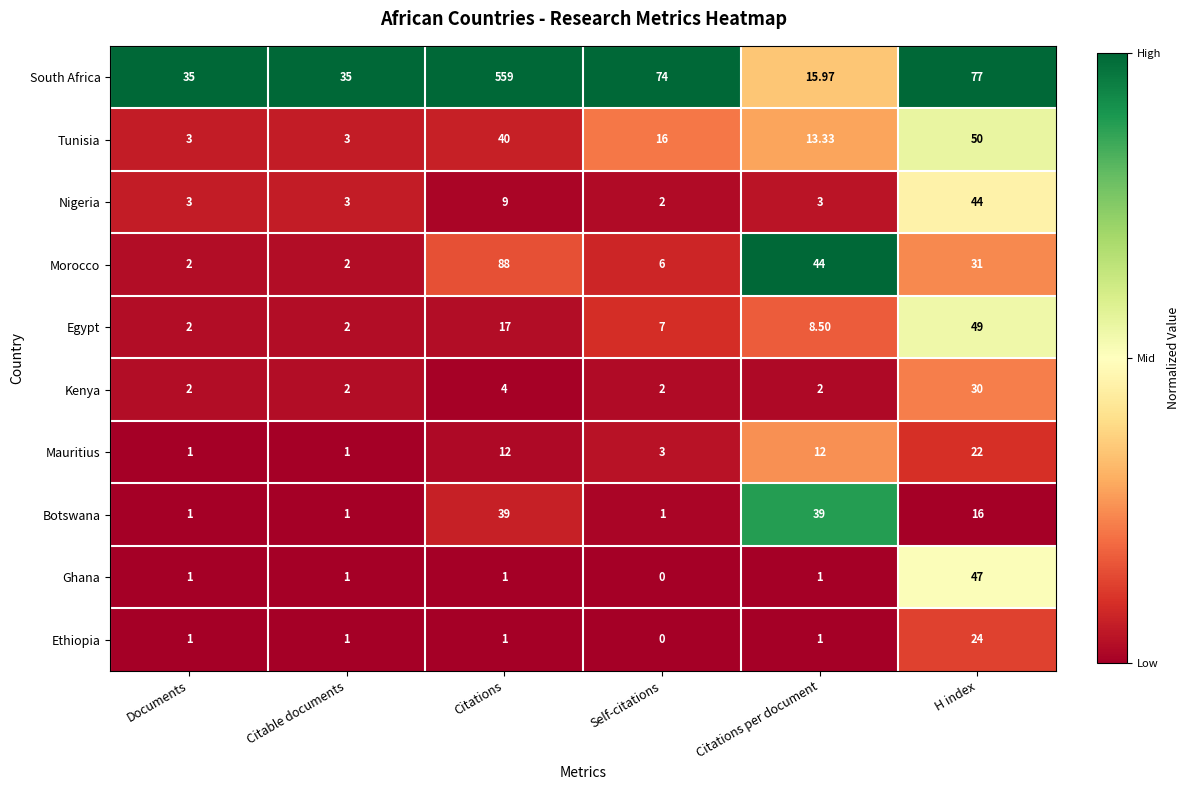

List the series in order of their peak value, highest first.

South Africa, Morocco, Tunisia, Egypt, Ghana, Nigeria, Botswana, Kenya, Ethiopia, Mauritius